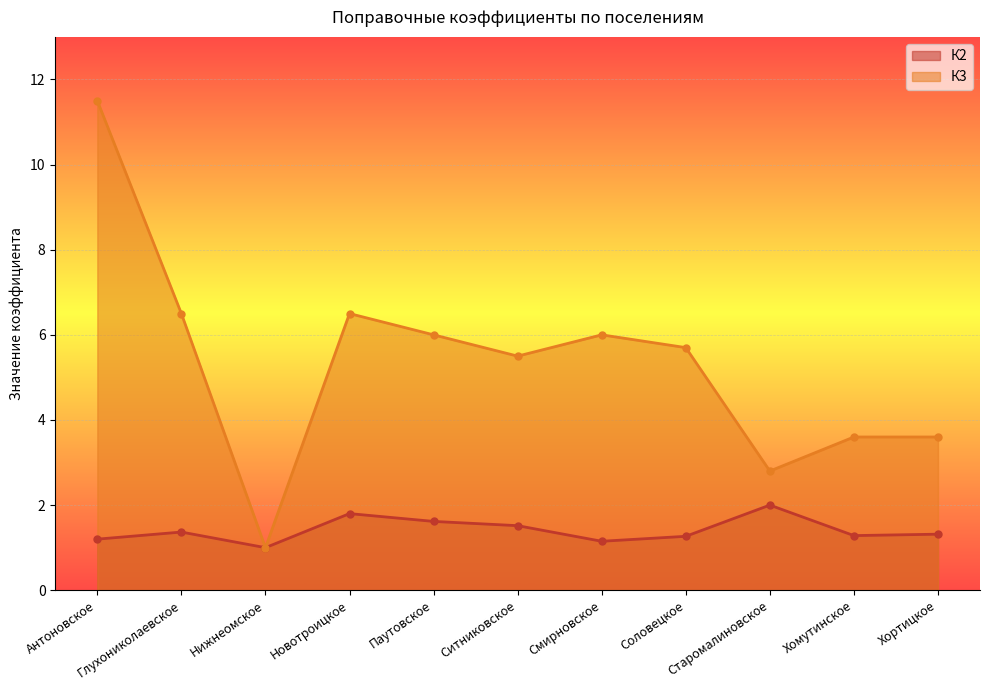

What is the difference between the К2 values at Старомалиновское and Глухониколаевское?

0.6